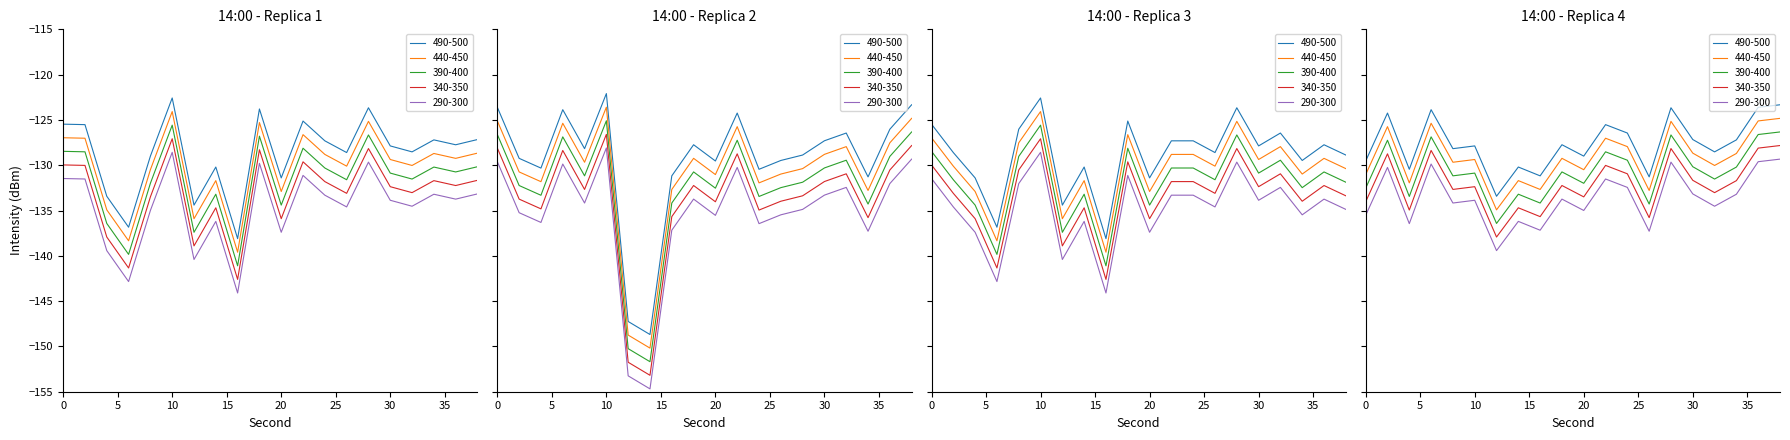

Which series has the widest spread of values?

Replica 2